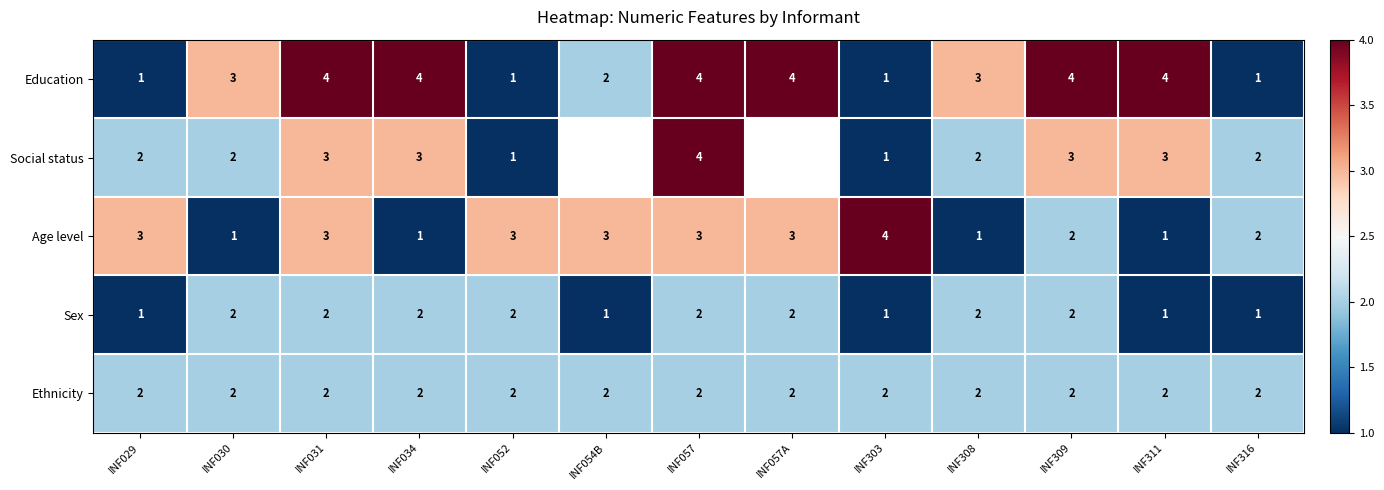

How many Education values are between 1 and 4?

13